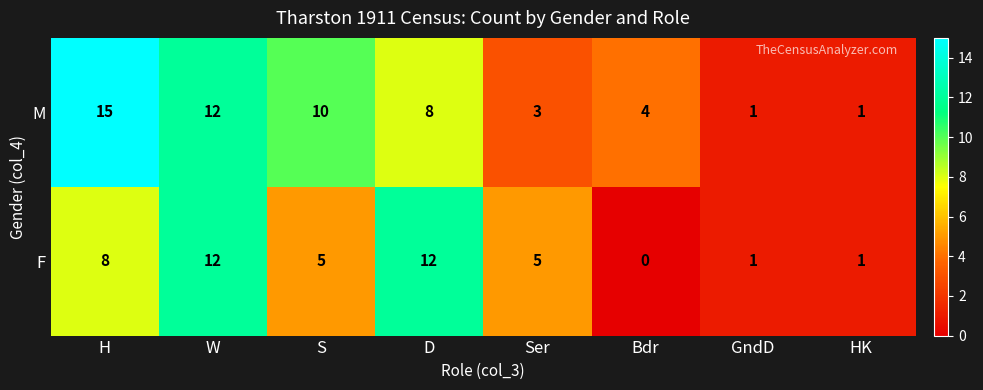

Which series has the largest range (max minus min)?

M